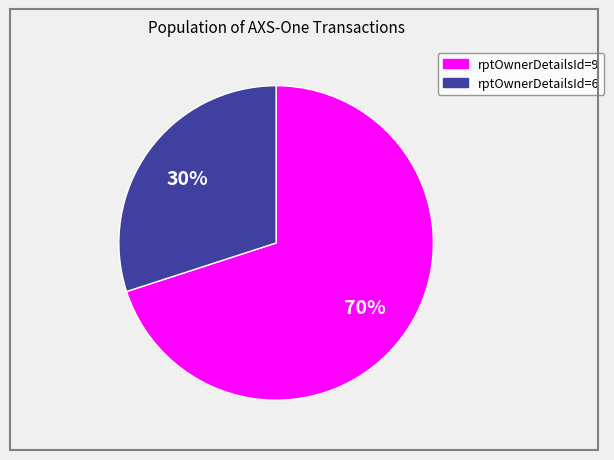

Does any single category account for the majority?

Yes